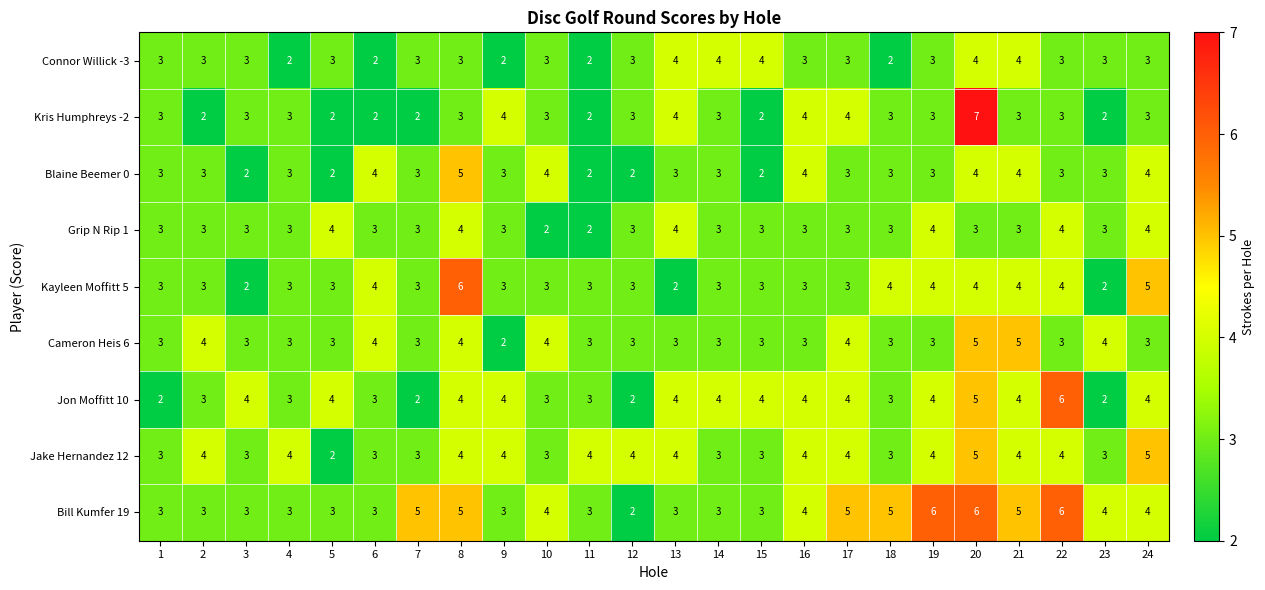

Which series changed the most between 4 and 14?

Connor Willick -3